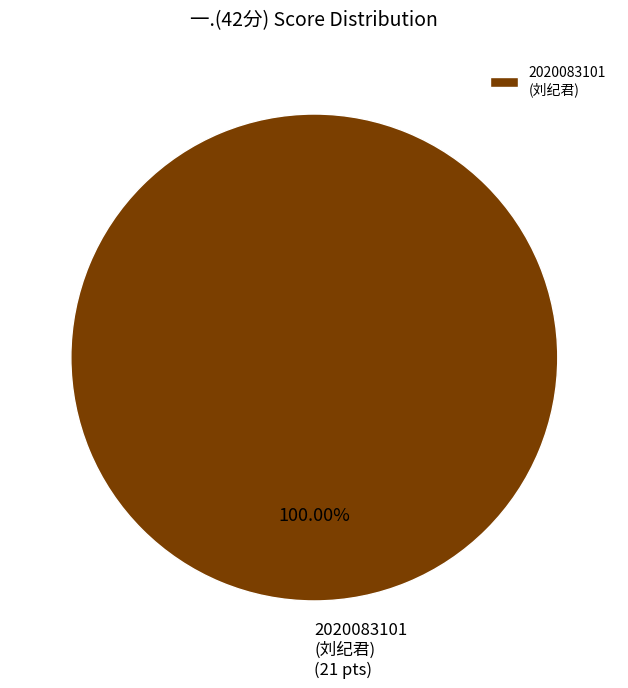

Is there a majority slice in this chart?

Yes